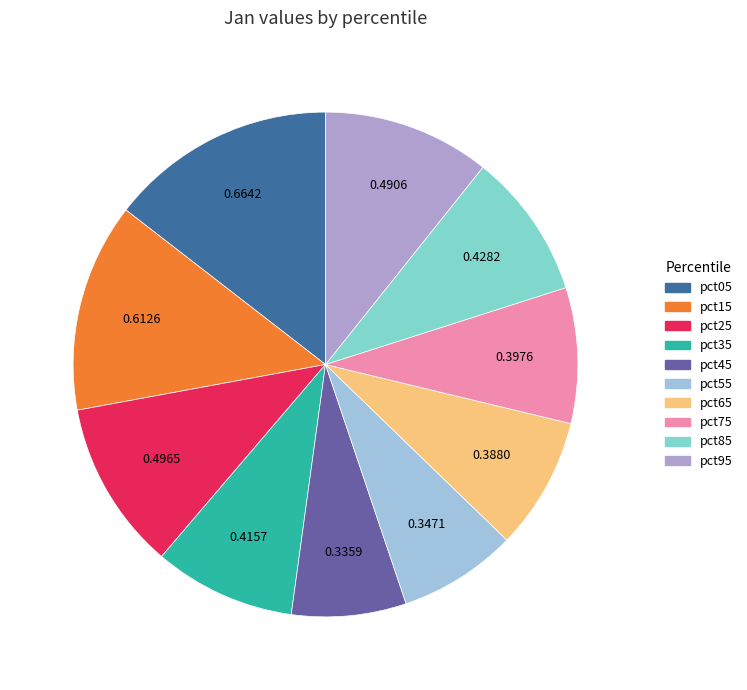

True or false: pct45 accounts for 7% of the total.

True